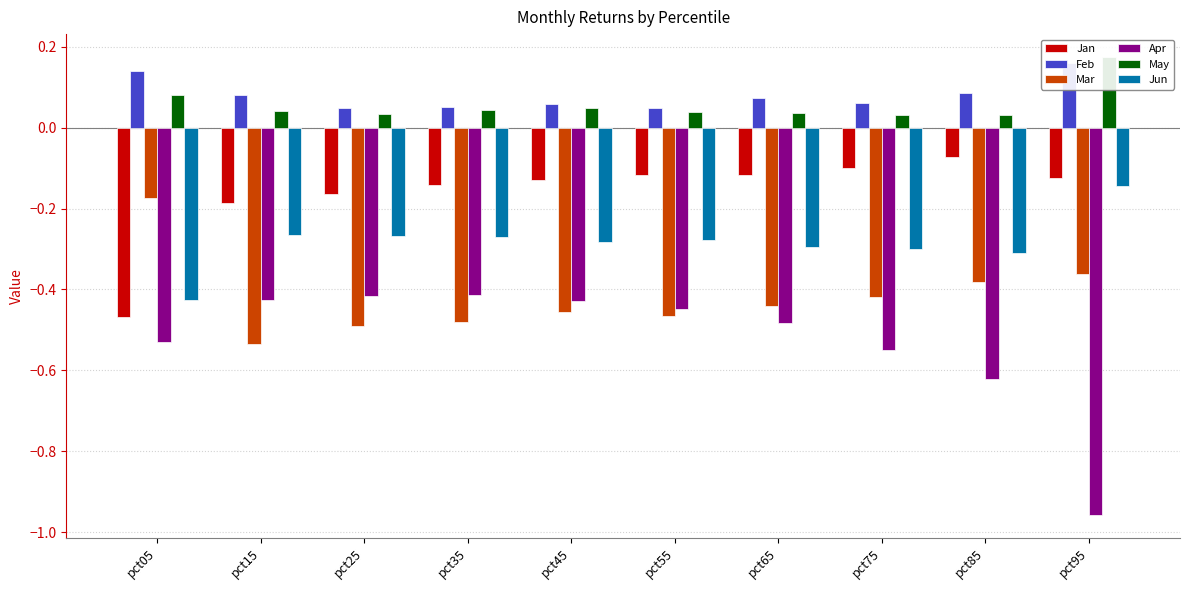

Reading left to right, transcribe all the data shown in this chart.

Jan: pct05=-0.5	pct15=-0.2	pct25=-0.2	pct35=-0.1	pct45=-0.1	pct55=-0.1	pct65=-0.1	pct75=-0.1	pct85=-0.1	pct95=-0.1
Feb: pct05=0.1	pct15=0.1	pct25=0.0	pct35=0.1	pct45=0.1	pct55=0.0	pct65=0.1	pct75=0.1	pct85=0.1	pct95=0.2
Mar: pct05=-0.2	pct15=-0.5	pct25=-0.5	pct35=-0.5	pct45=-0.5	pct55=-0.5	pct65=-0.4	pct75=-0.4	pct85=-0.4	pct95=-0.4
Apr: pct05=-0.5	pct15=-0.4	pct25=-0.4	pct35=-0.4	pct45=-0.4	pct55=-0.4	pct65=-0.5	pct75=-0.6	pct85=-0.6	pct95=-1.0
May: pct05=0.1	pct15=0.0	pct25=0.0	pct35=0.0	pct45=0.0	pct55=0.0	pct65=0.0	pct75=0.0	pct85=0.0	pct95=0.2
Jun: pct05=-0.4	pct15=-0.3	pct25=-0.3	pct35=-0.3	pct45=-0.3	pct55=-0.3	pct65=-0.3	pct75=-0.3	pct85=-0.3	pct95=-0.1